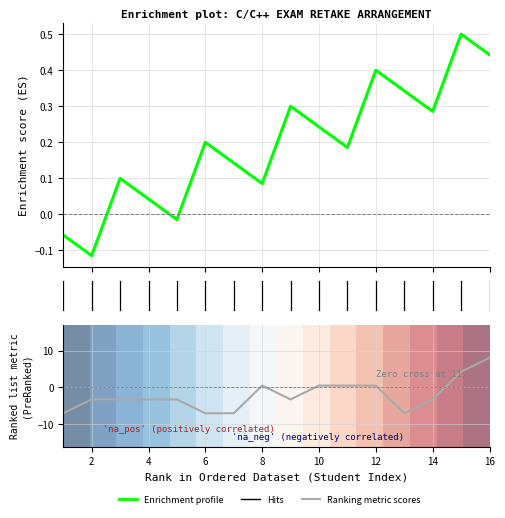

In Enrichment profile, how many points are lower than both neighbors (excluding endpoints)?

5